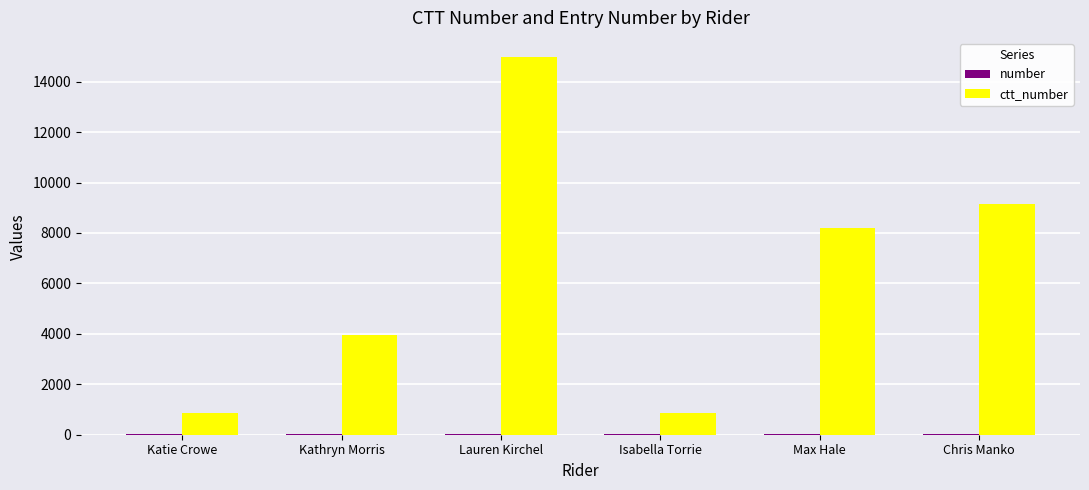

Which label corresponds to the largest value in the chart?

Lauren Kirchel